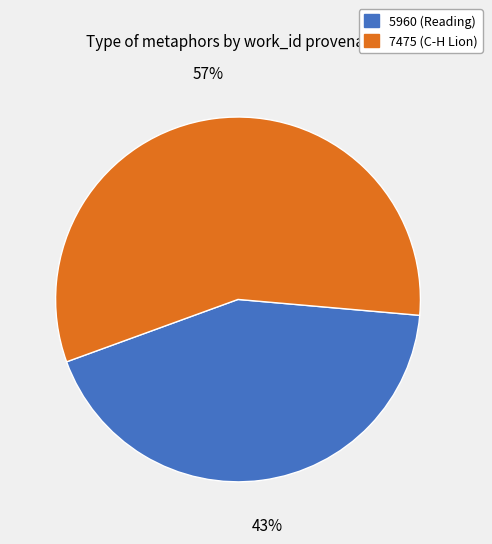

Between 7475 and 5960, which is larger?

7475